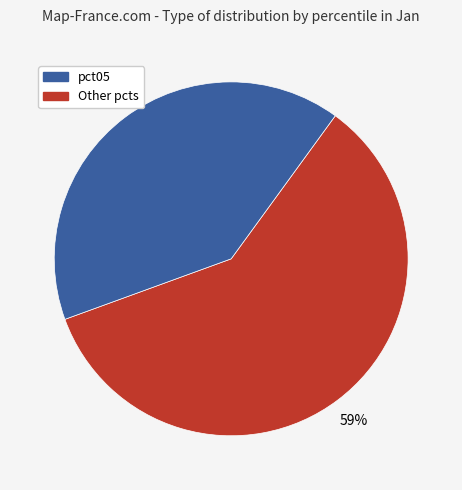

To the nearest percent, what is the average slice percentage?

50%